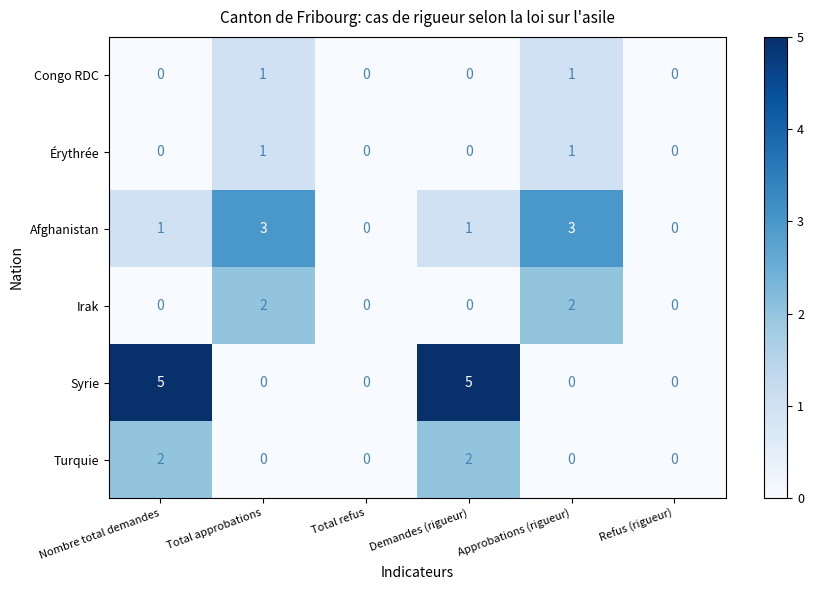

True or false: Érythrée has a value of -1 at Total refus.

False